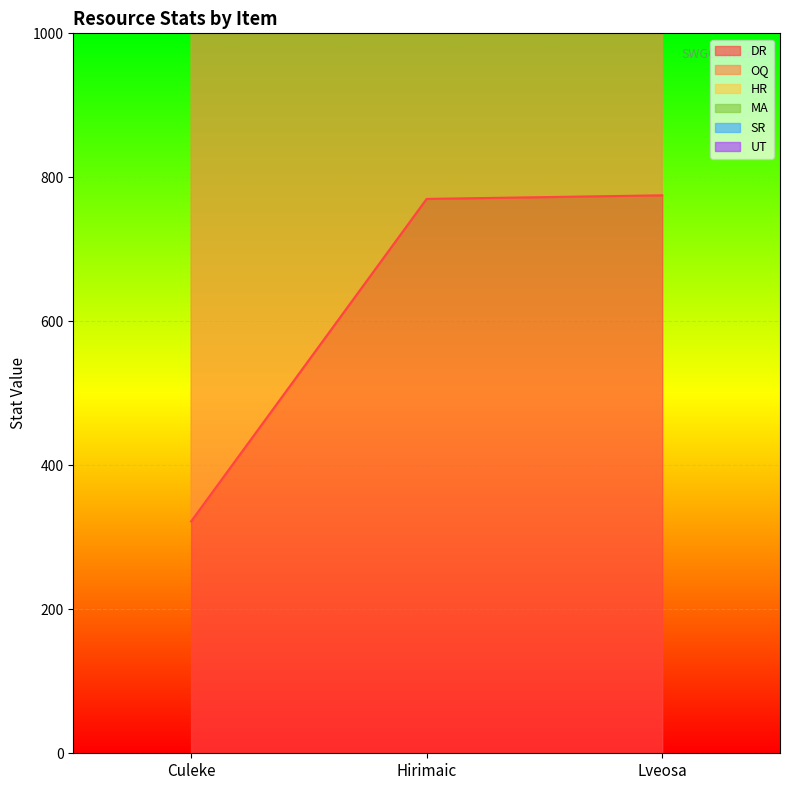

The value of DR at Hirimaic is 459. True or false?

False